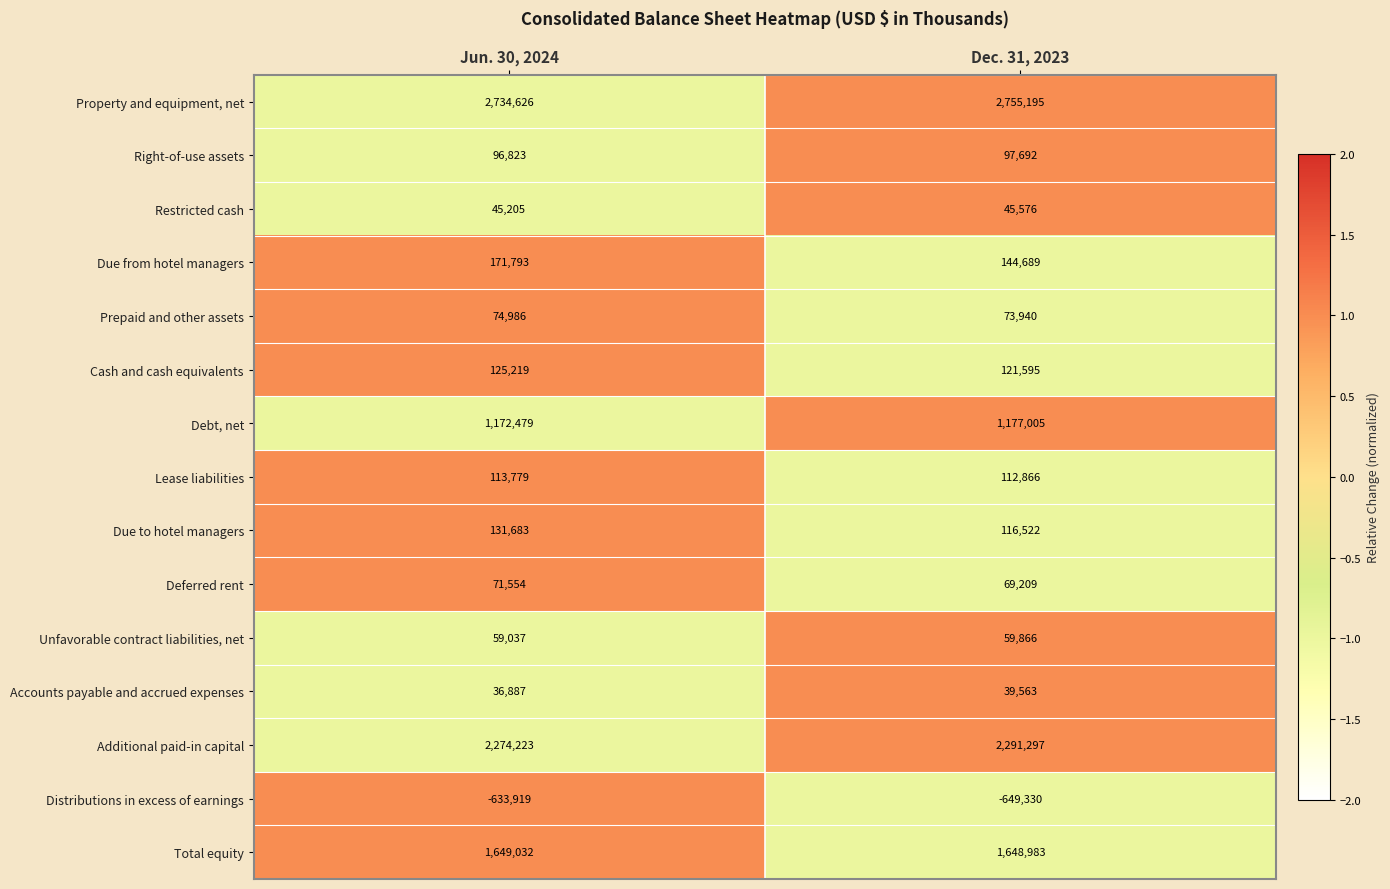

Is it true that Accounts payable and accrued expenses equals 11151 at Dec. 31, 2023?

False